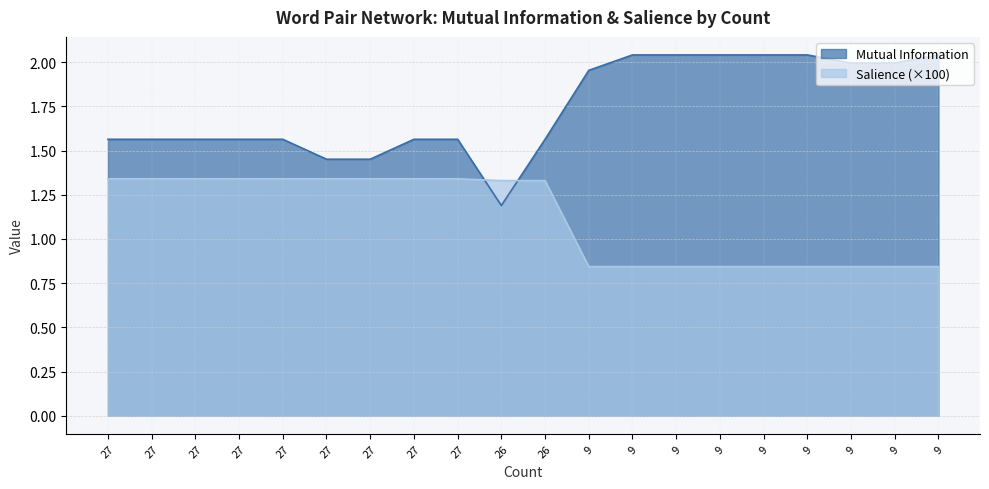

What value does the Mutual Information series have at 27?

1.6